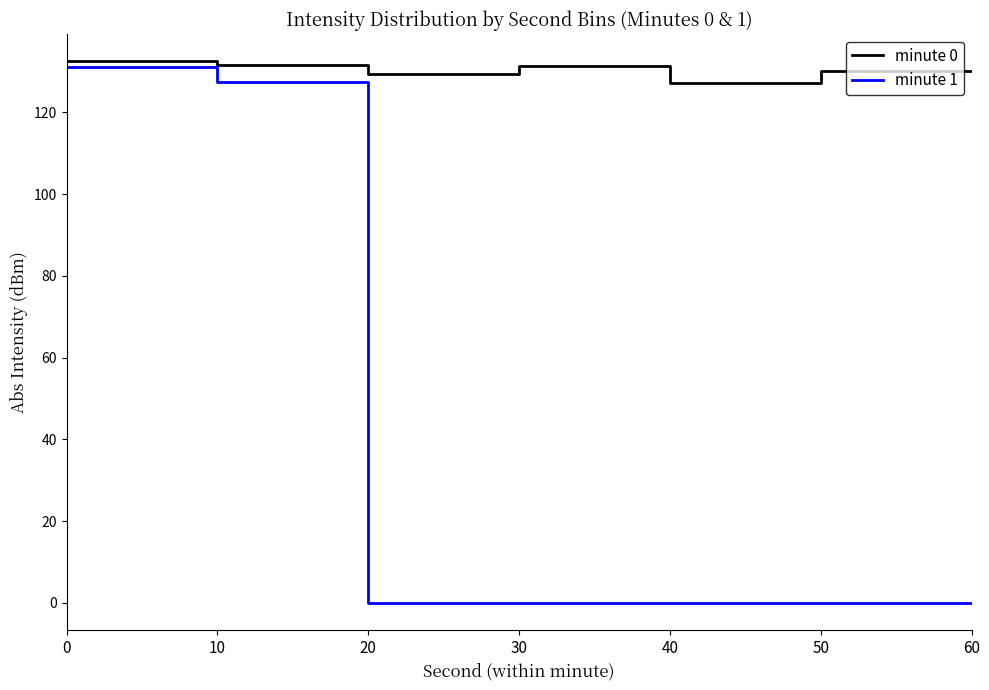

What is the minimum value for minute 0?

127.1